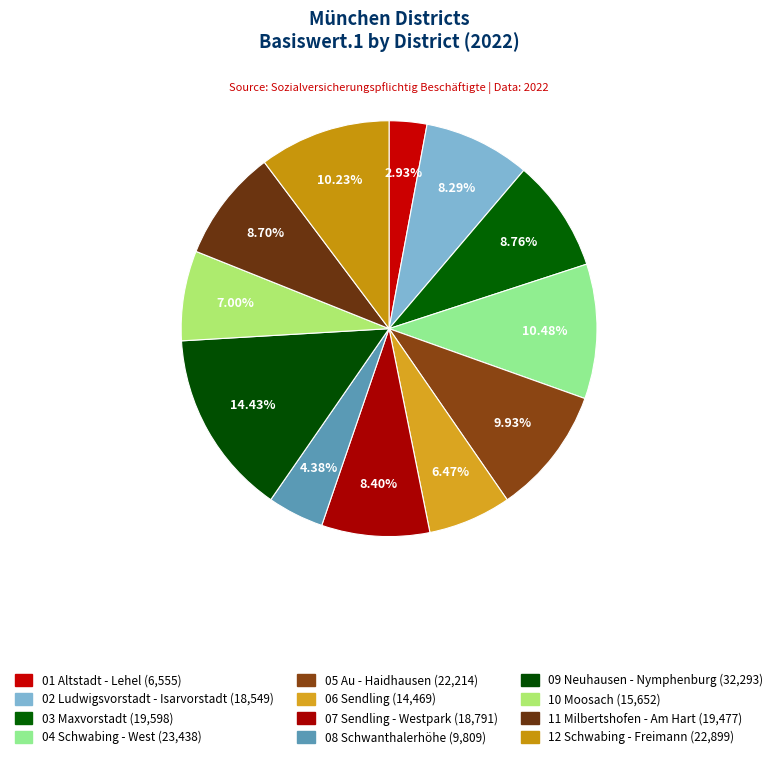

What percentage is the 04 Schwabing - West slice, to the nearest percent?

10%